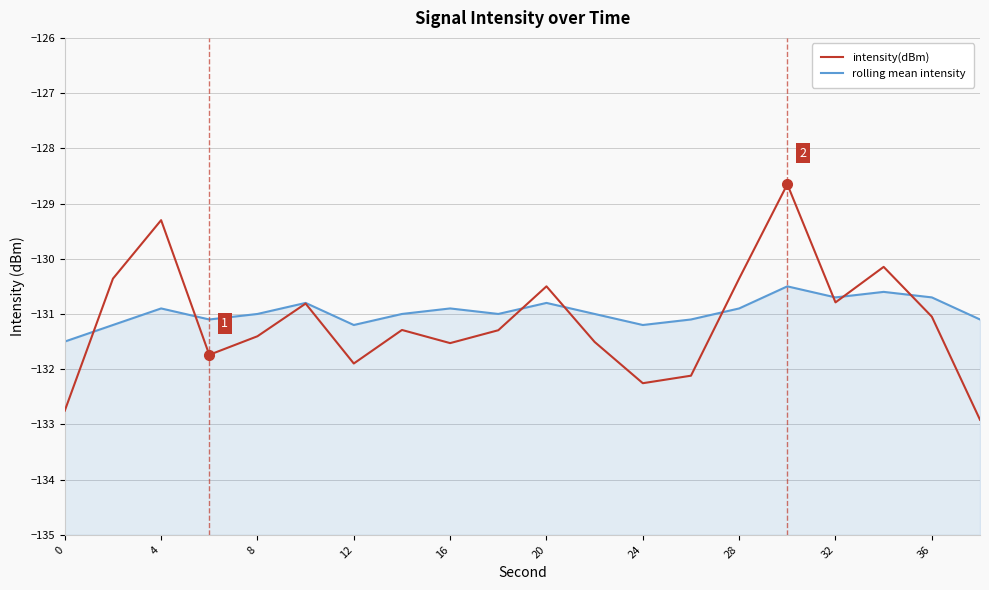

Which series has the largest total across all categories?

rolling mean intensity